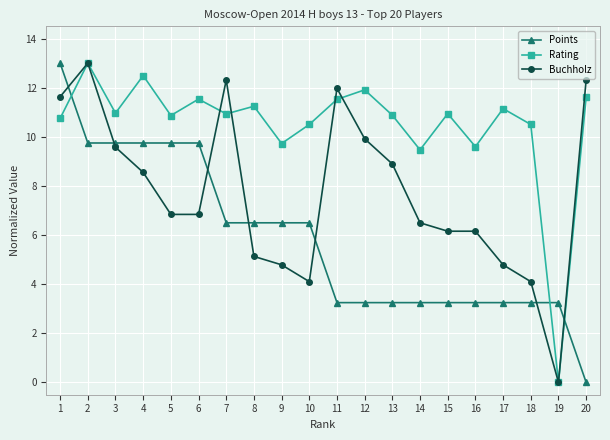

How many positive values does the Rating series have?

19